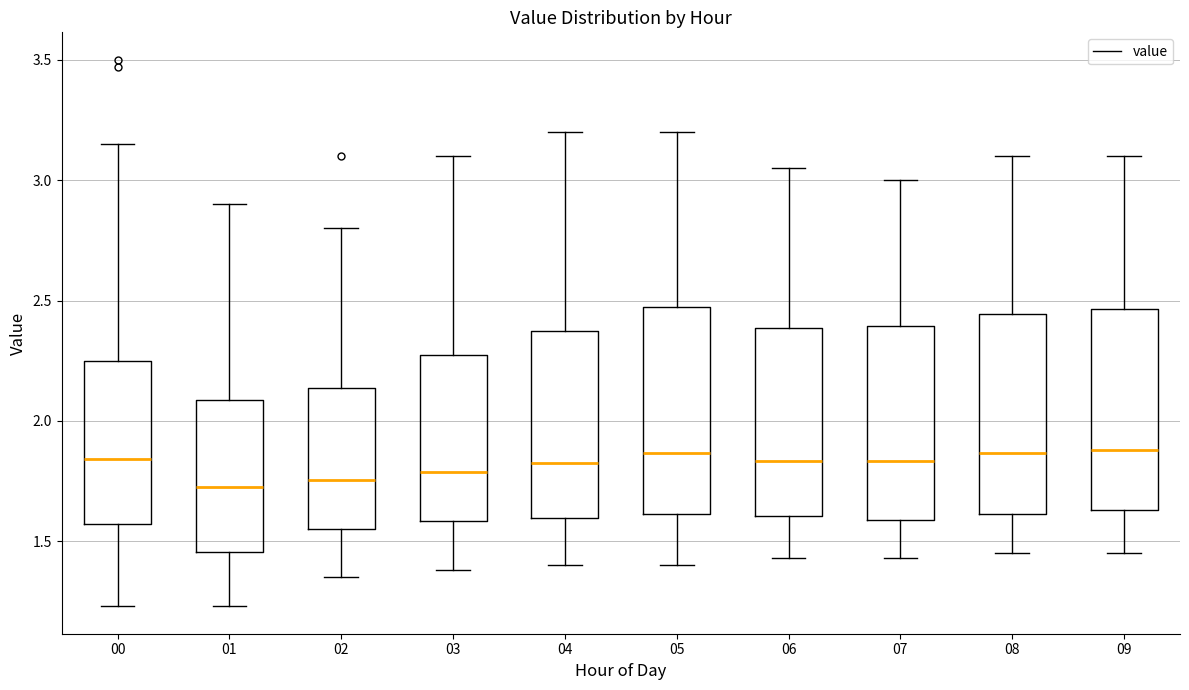

Where does the upper whisker of the box at x = 04 end on the y-axis? The values are not printed on the chart, so give them approximately, as read against the axis.

3.20